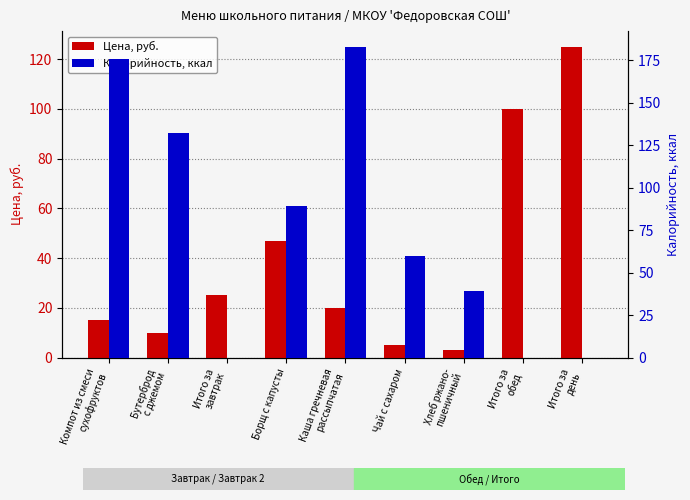

What is the difference between the second highest and second lowest values in the Калорийность, ккал series?

176